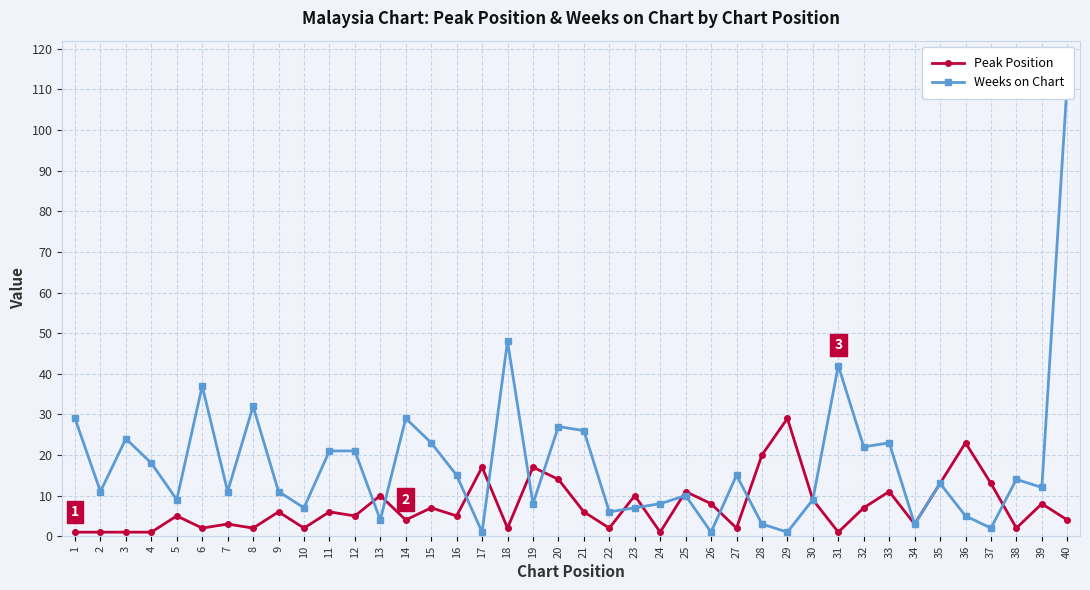

Which category has the highest value across all series?

40